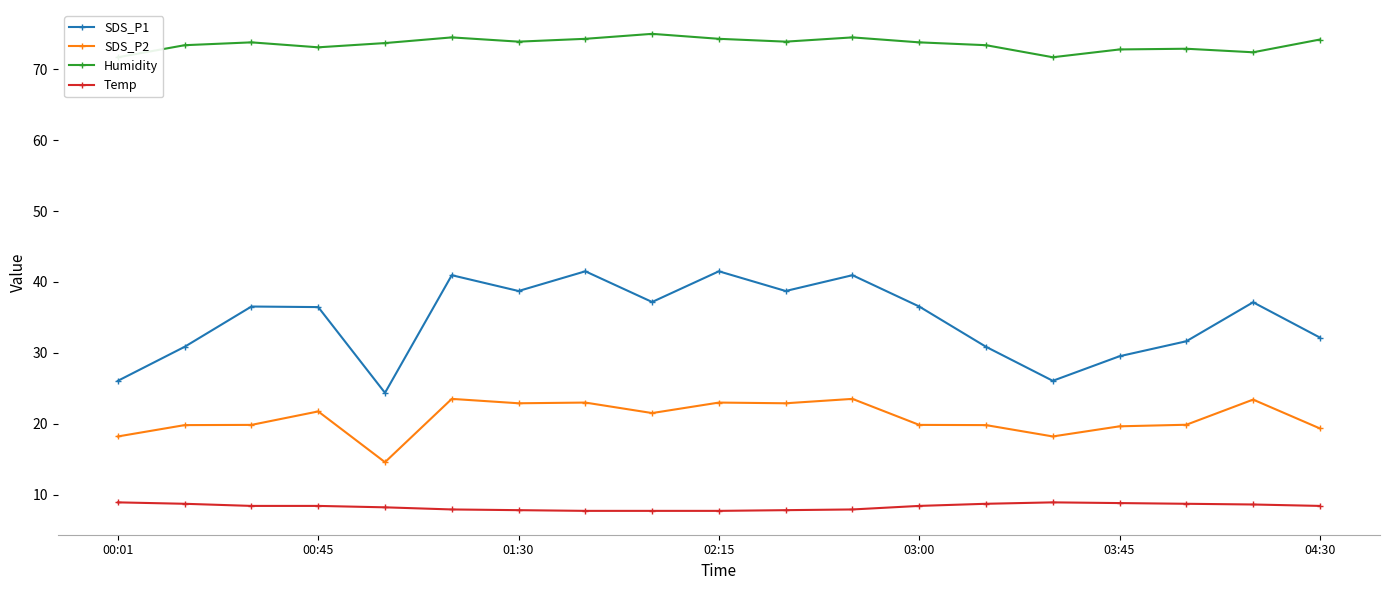

True or false: SDS_P1 and Temp cross at least once.

False